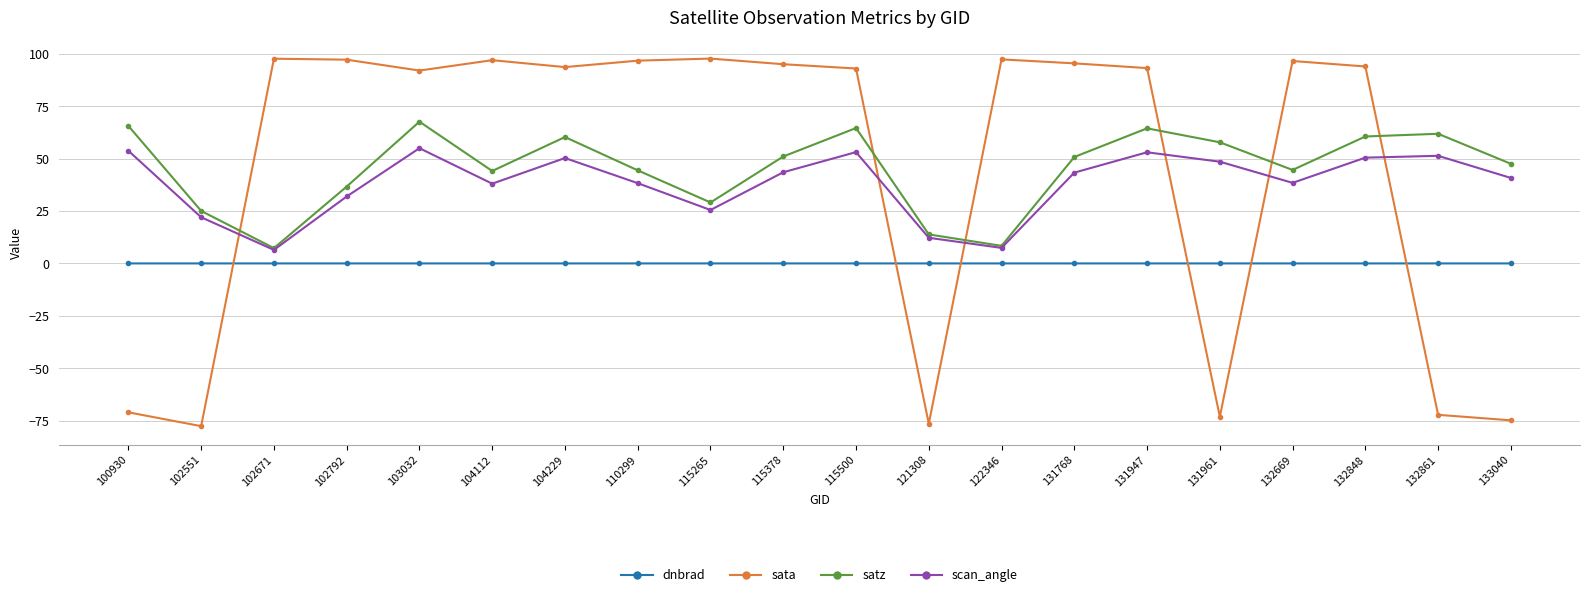

In sata, how many points are lower than both neighbors (excluding endpoints)?

5